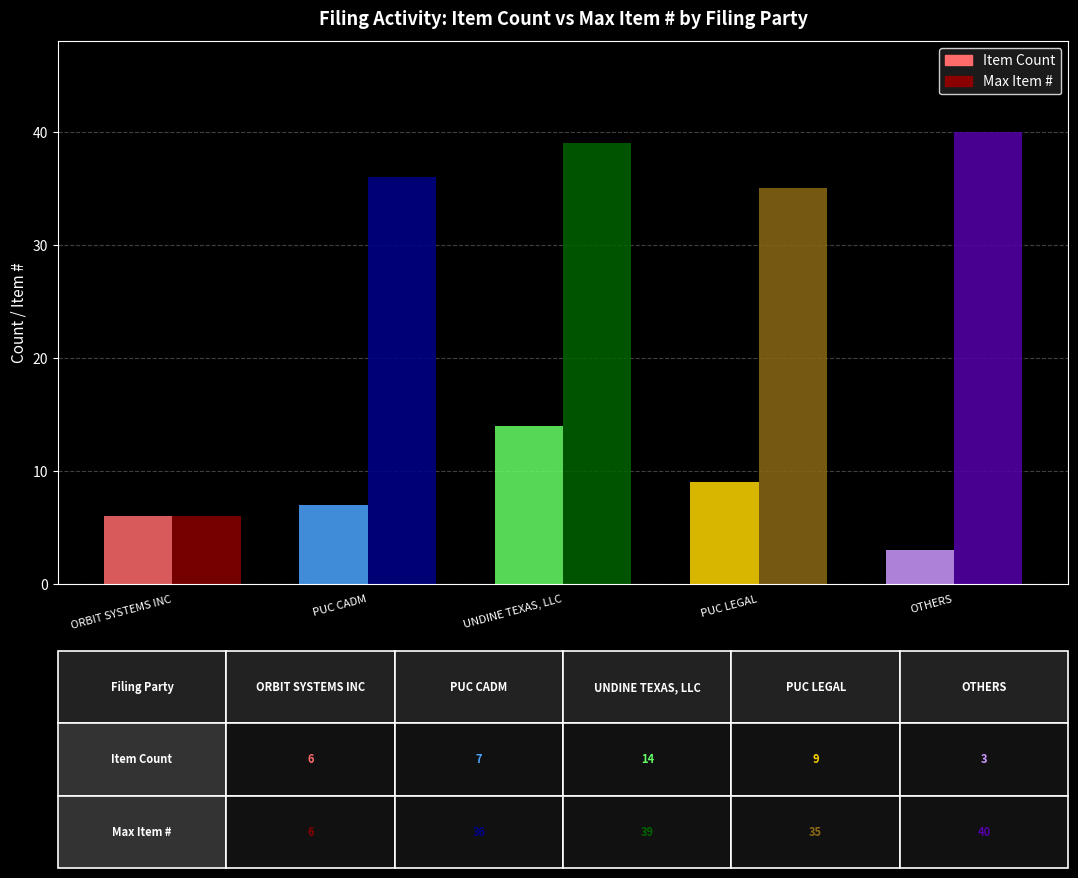

Which series has the largest total across all categories?

Max Item #